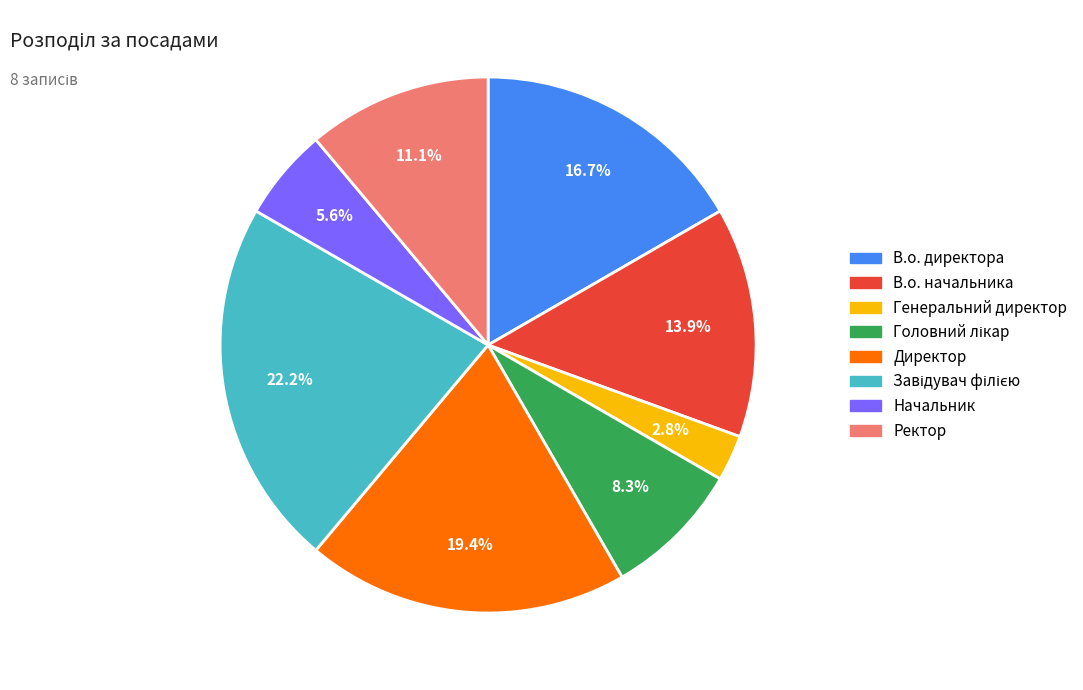

Between Начальник and Директор, which is larger?

Директор